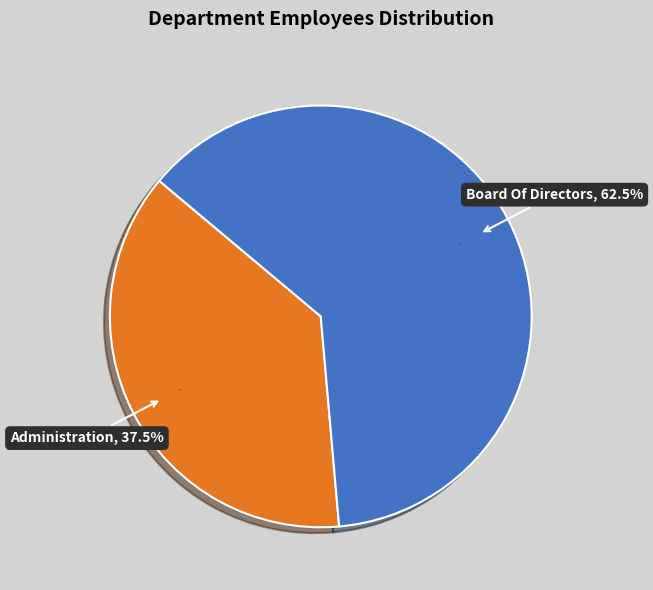

Is there any slice that represents more than half of the pie?

Yes